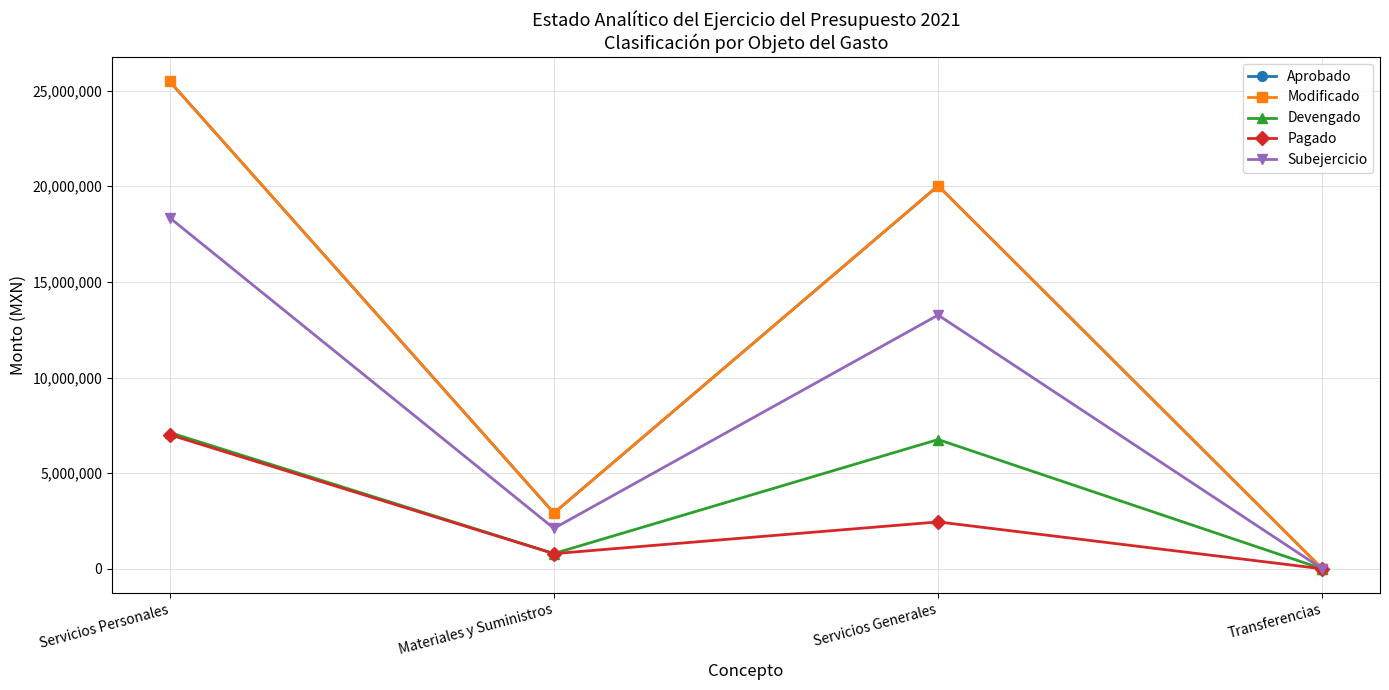

Reading left to right, transcribe all the data shown in this chart.

Aprobado: Servicios Personales=25480450.0	Materiales y Suministros=2915430.0	Servicios Generales=20023990.0	Transferencias=0.0
Modificado: Servicios Personales=25480450.0	Materiales y Suministros=2915430.0	Servicios Generales=20023990.0	Transferencias=0.0
Devengado: Servicios Personales=7126354.0	Materiales y Suministros=799188.2	Servicios Generales=6758771.9	Transferencias=0.0
Pagado: Servicios Personales=7011456.8	Materiales y Suministros=793843.3	Servicios Generales=2453300.9	Transferencias=0.0
Subejercicio: Servicios Personales=18354096.0	Materiales y Suministros=2116241.8	Servicios Generales=13265218.1	Transferencias=0.0